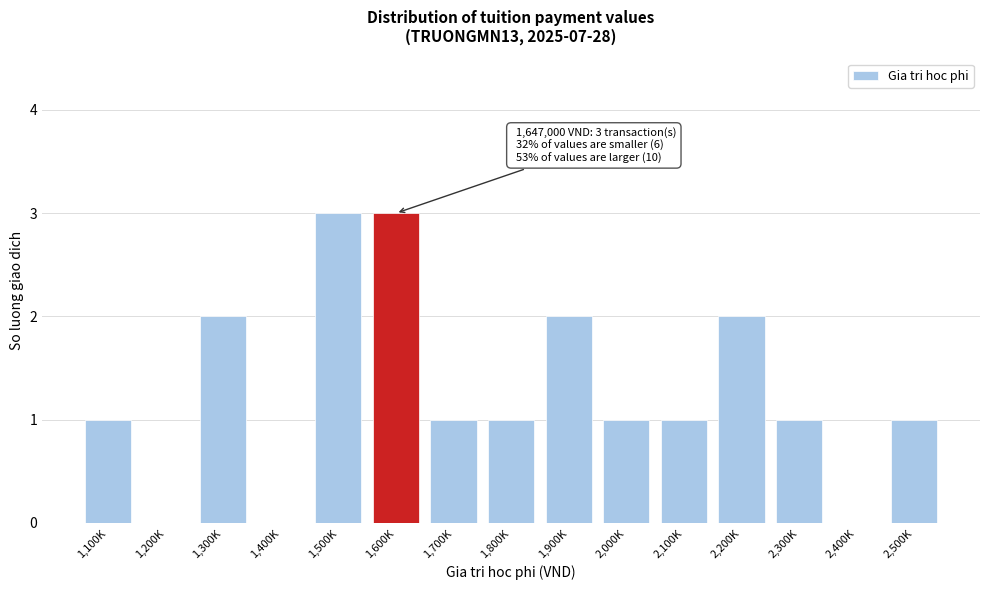

Reading left to right, list all the values displayed in this chart.

1,100K=1	1,200K=0	1,300K=2	1,400K=0	1,500K=3	1,600K=3	1,700K=1	1,800K=1	1,900K=2	2,000K=1	2,100K=1	2,200K=2	2,300K=1	2,400K=0	2,500K=1